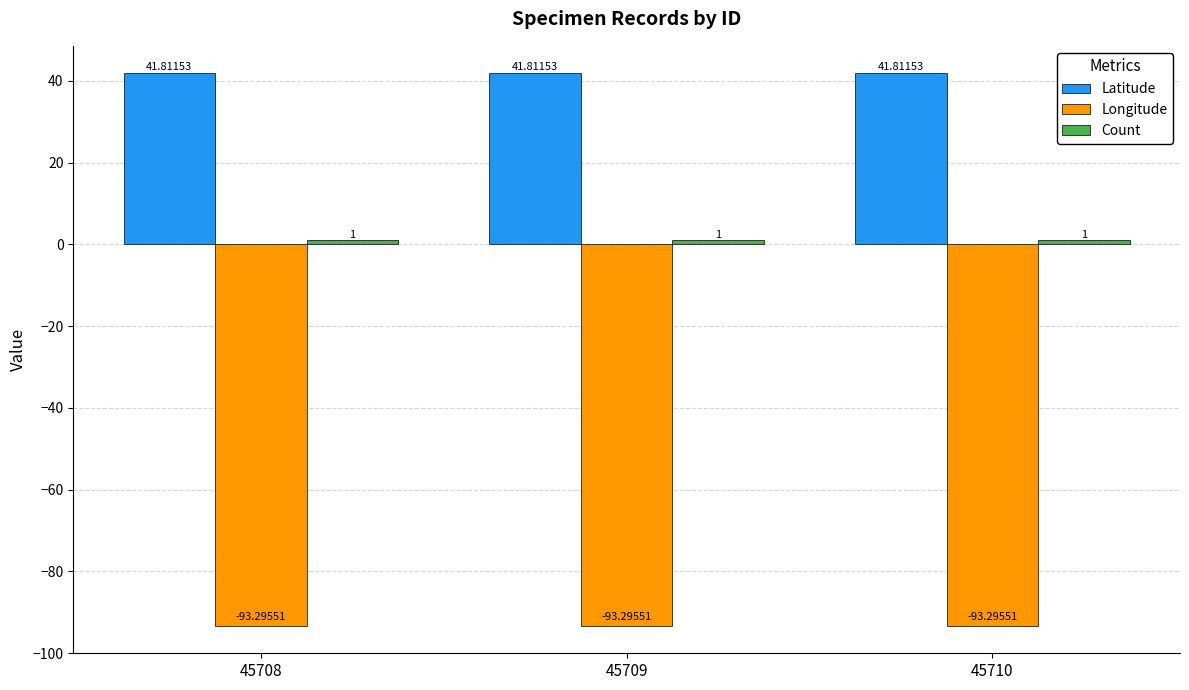

Which series has the largest total across all categories?

Latitude